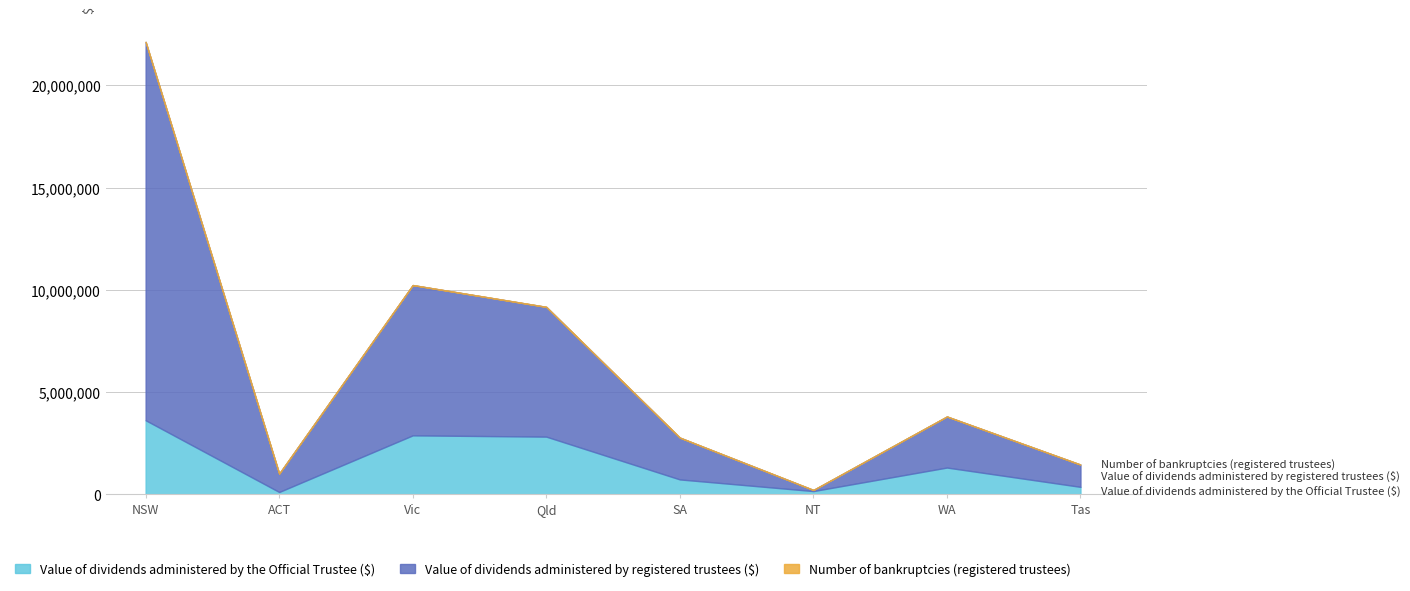

At which label does Value of dividends administered by the Official Trustee ($) reach its minimum?

ACT